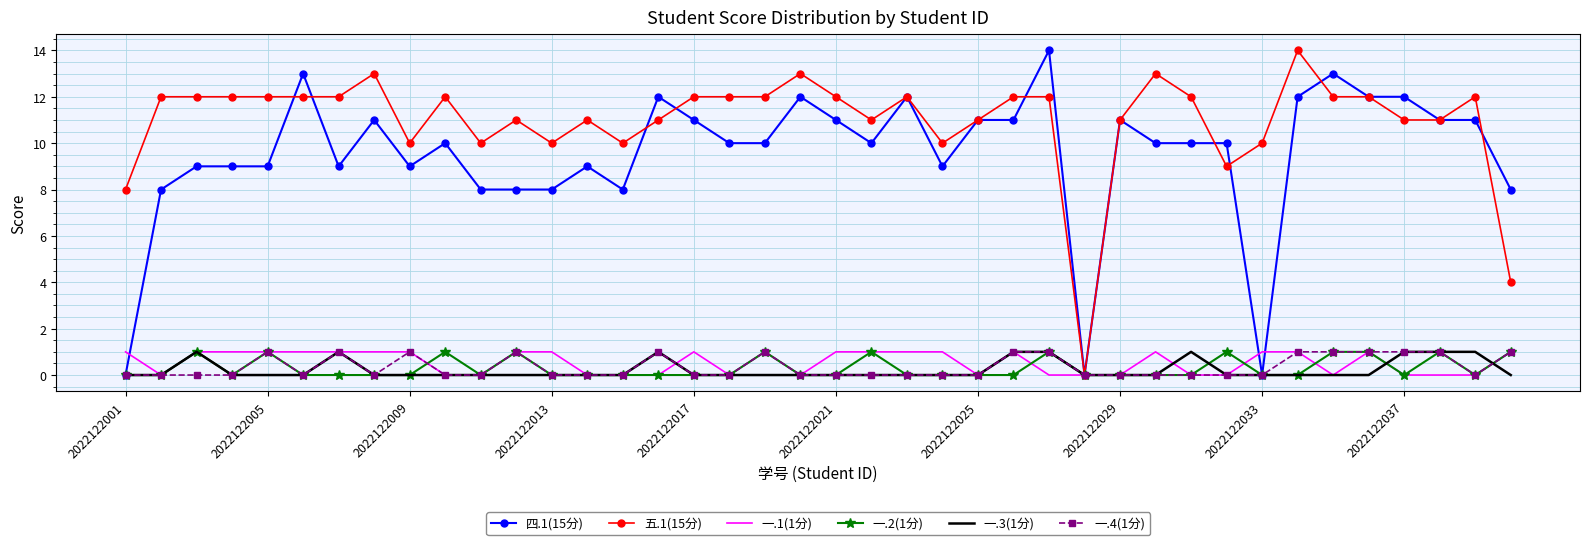

Which series has the largest total across all categories?

五.1(15分)